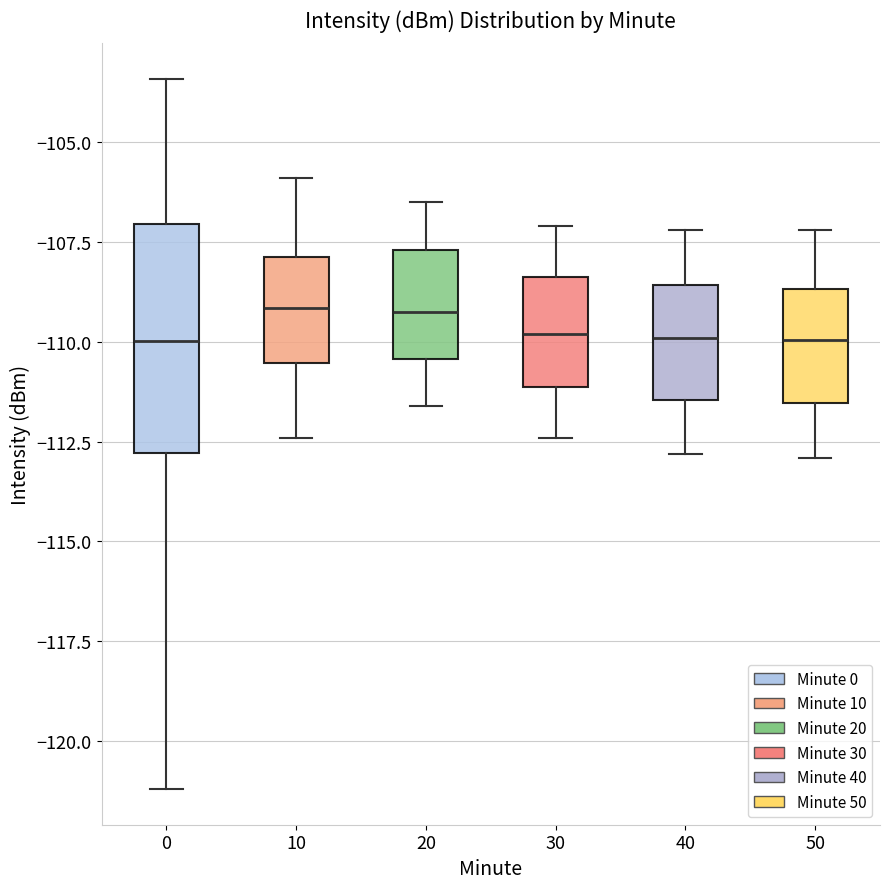

Reading left to right, read every box against the y-axis: the position of its median line, the range the box covers, and the ends of its whiskers. The values are not printed on the chart, so give them approximately, as read against the axis.

0: median -110.0, box -113.0 to -107.0, whiskers -121.0 to -103.5
10: median -109.0, box -110.5 to -108.0, whiskers -112.5 to -106.0
20: median -109.0, box -110.5 to -107.5, whiskers -111.5 to -106.5
30: median -110.0, box -111.0 to -108.5, whiskers -112.5 to -107.0
40: median -110.0, box -111.5 to -108.5, whiskers -113.0 to -107.0
50: median -110.0, box -111.5 to -108.5, whiskers -113.0 to -107.0